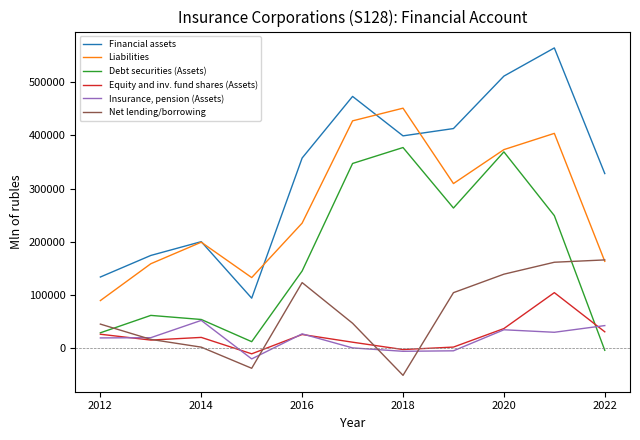

Which series has the largest total across all categories?

Financial assets